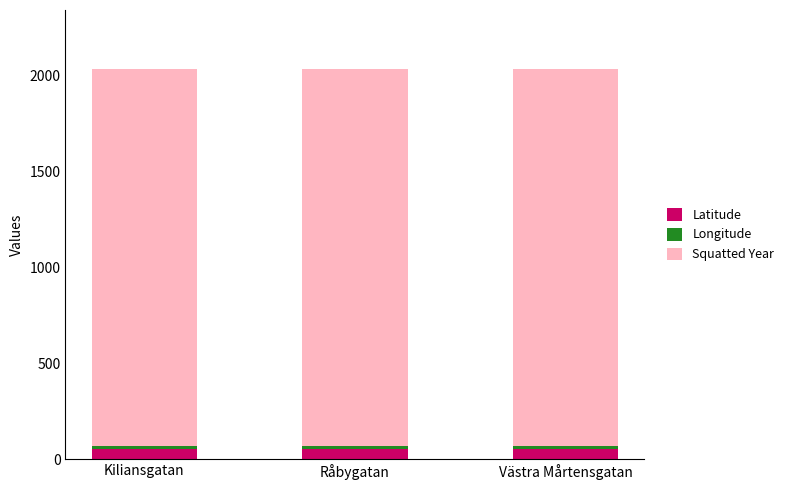

What is the minimum value for Latitude?

55.7